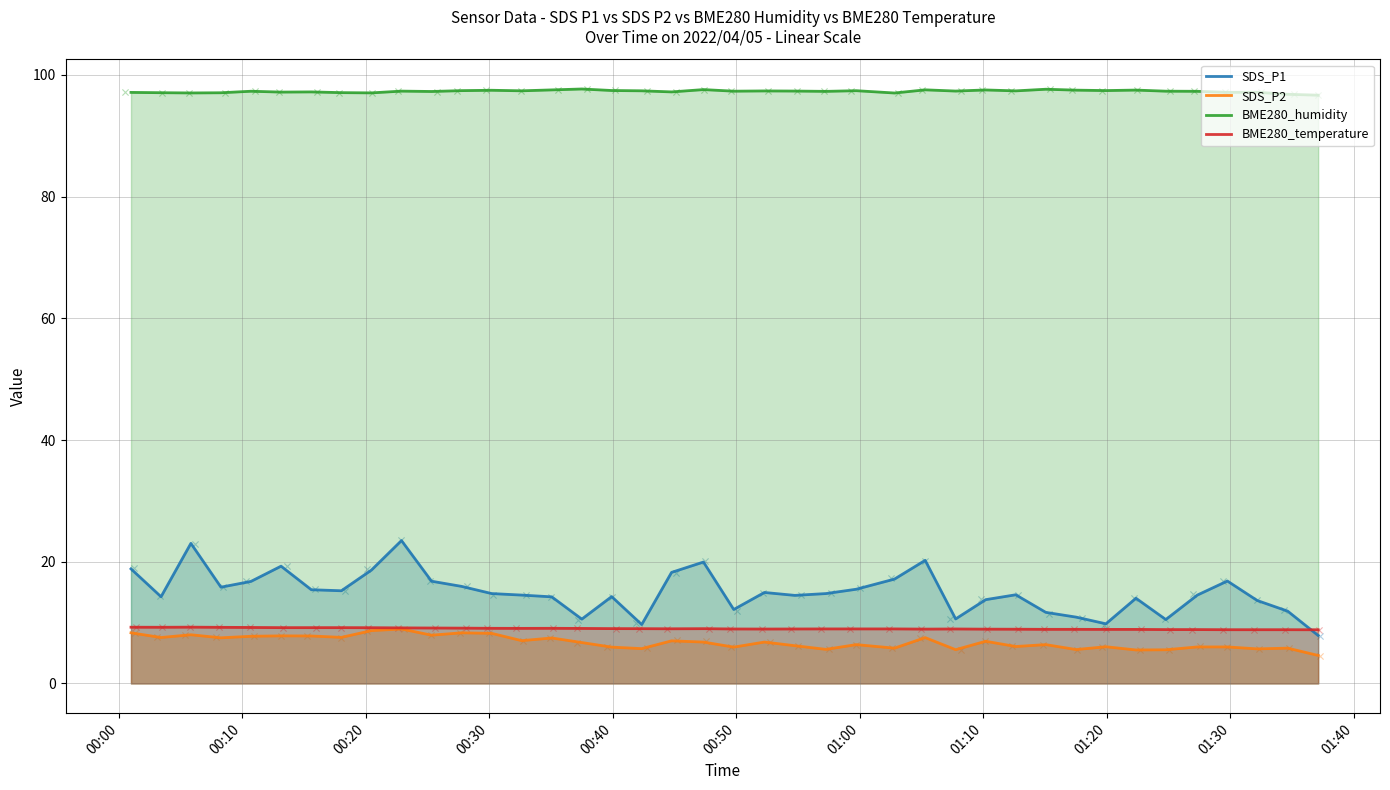

What is the lowest value of the BME280_humidity series?

96.7